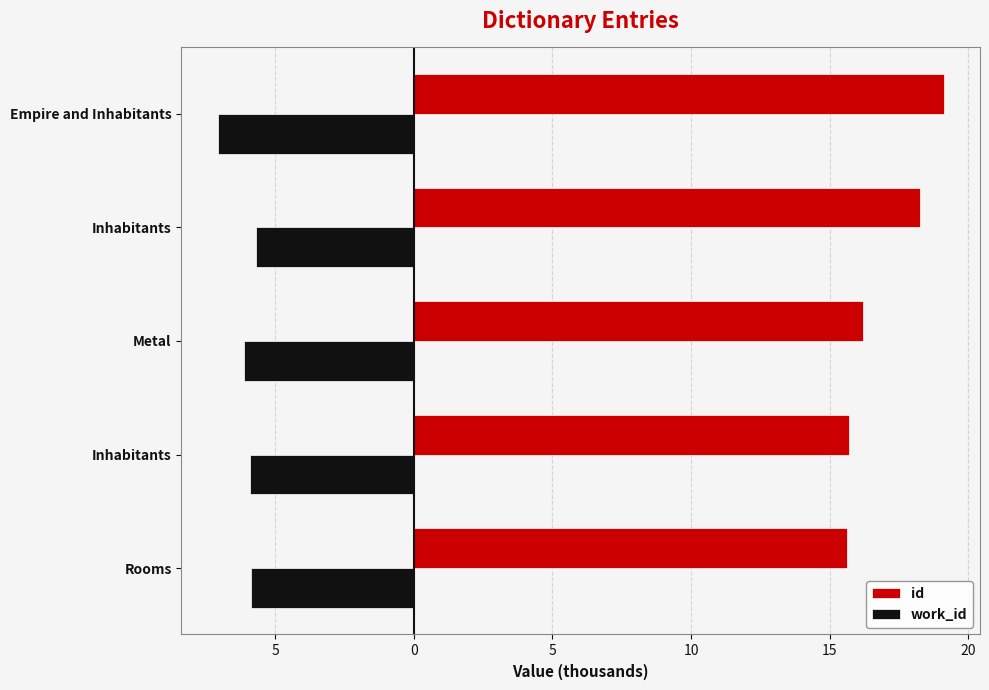

What are all the series names shown in the legend?

id, work_id